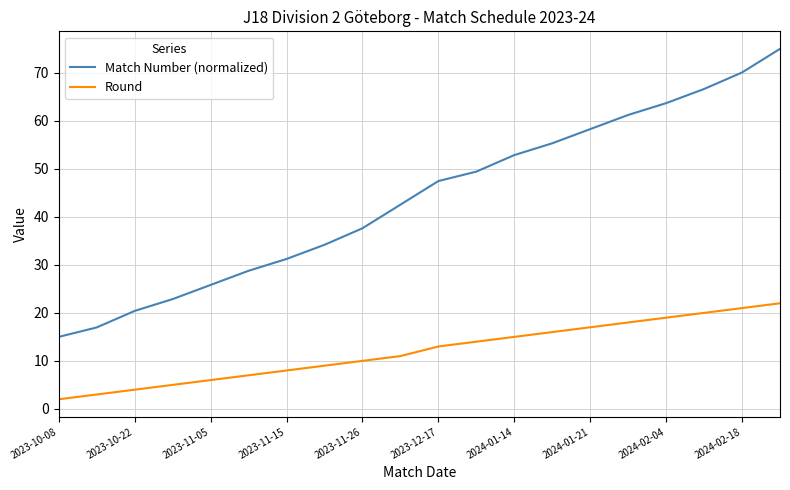

Which series has the widest spread of values?

Match Number (normalized)